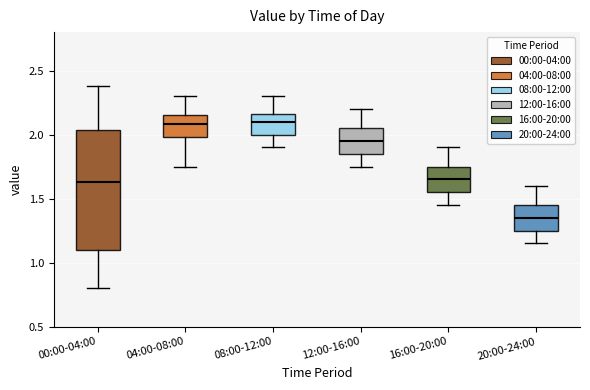

Where does the upper whisker of the box for 00:00-04:00 end on the y-axis? The values are not printed on the chart, so give them approximately, as read against the axis.

2.40